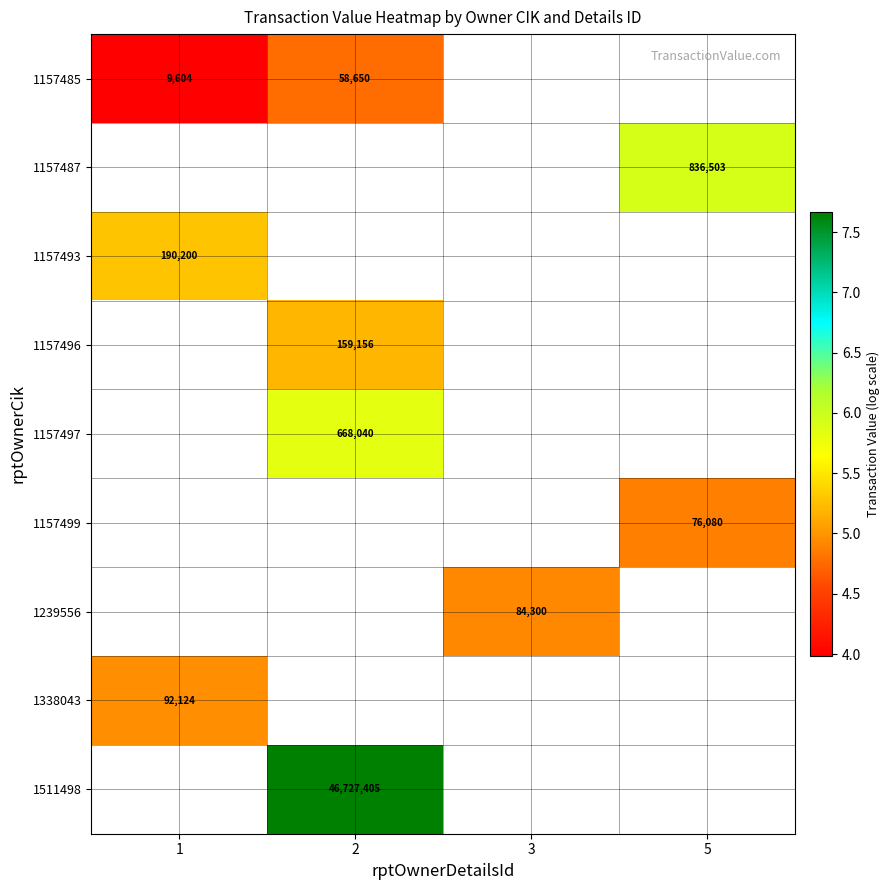

At which label does 1511498 reach its peak?

1